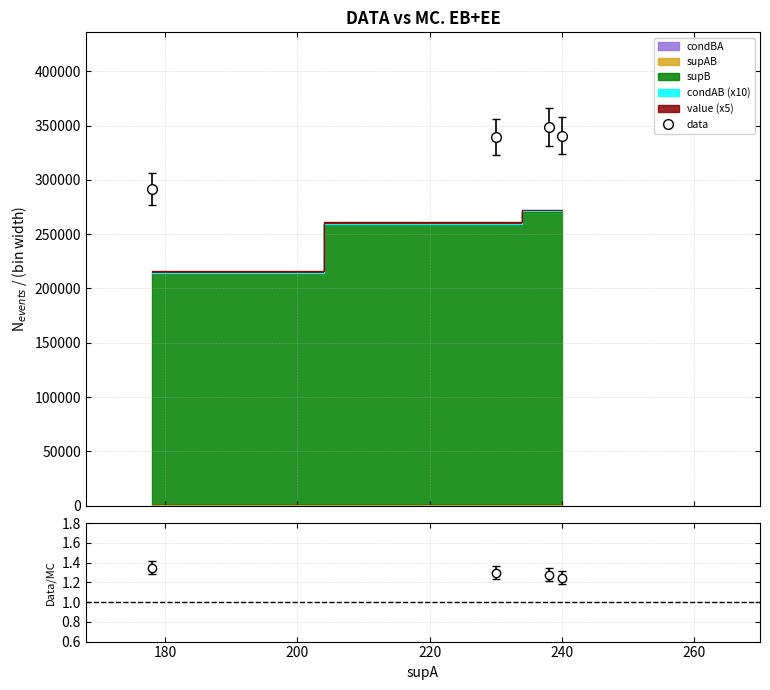

What is the value of the data point at the 1st from the left?

291696.0